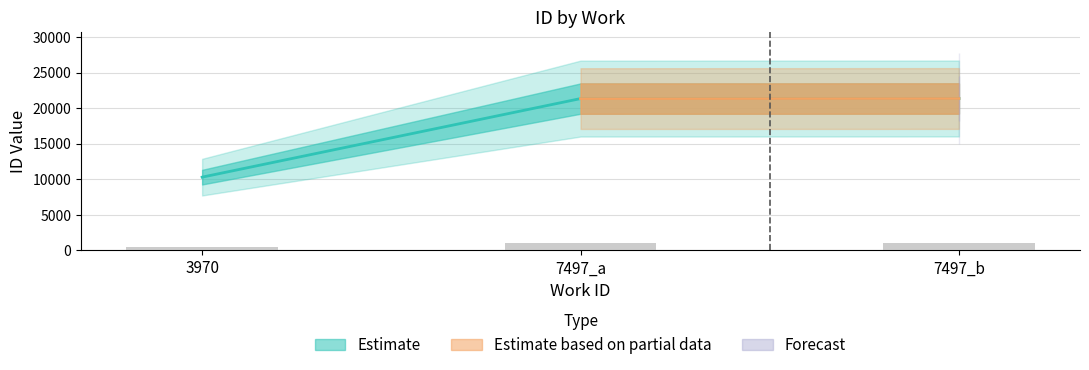

What is the sum of all values?

52986